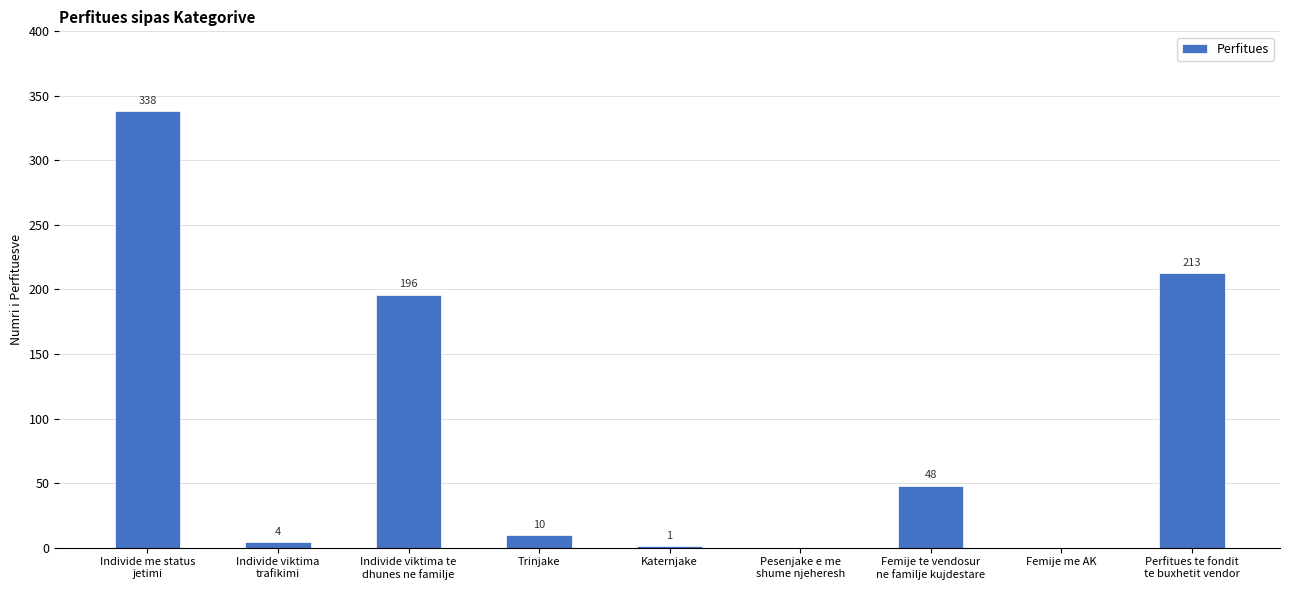

What is the difference between the values at Perfitues te fondit
te buxhetit vendor and Individe viktima
trafikimi?

209